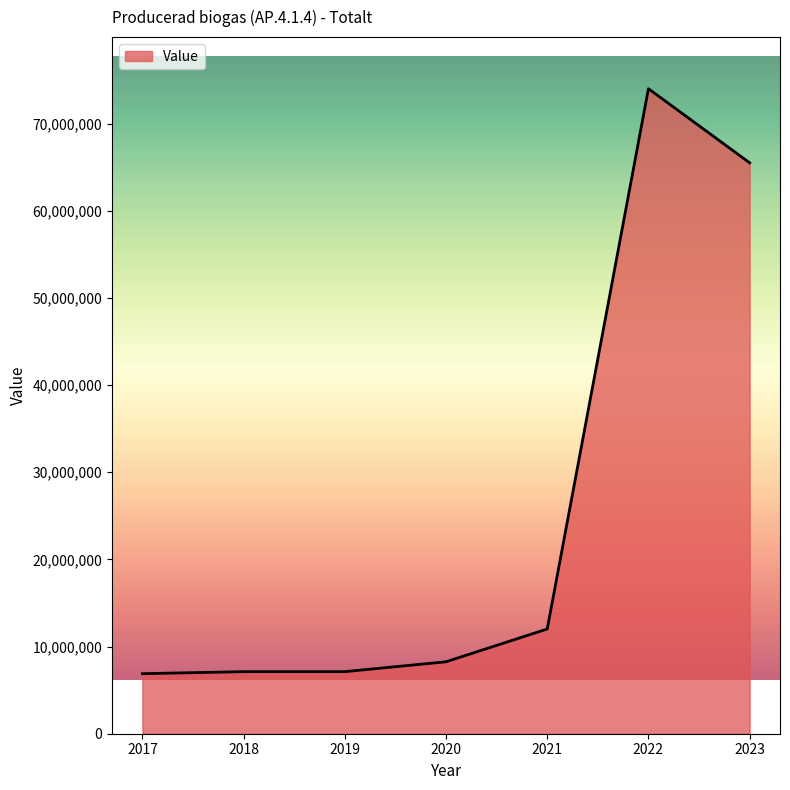

What is the difference between the maximum and second lowest values?

66880260